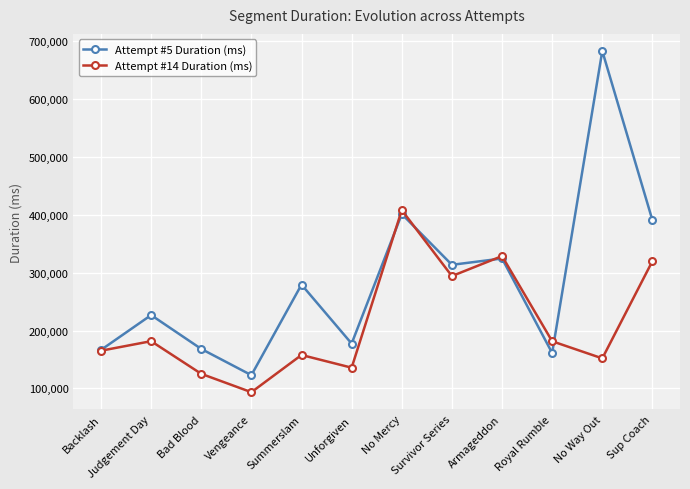

What is the sum of all Attempt #5 Duration (ms) values?

3414996